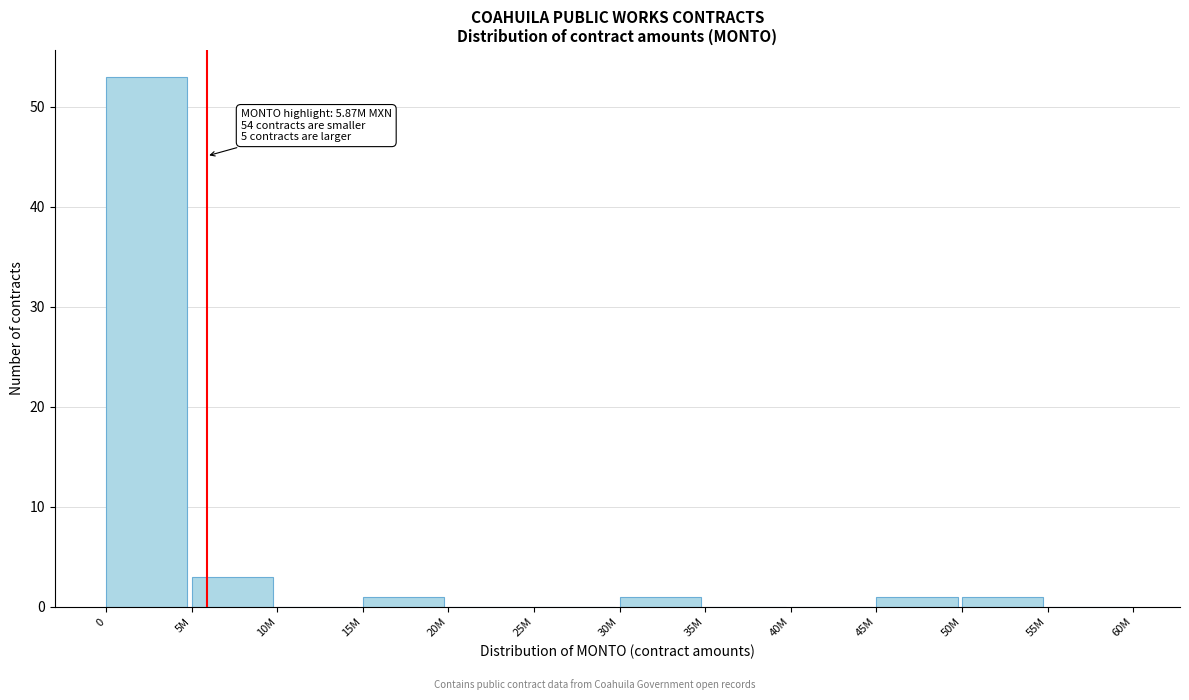

Reading left to right, list all the values displayed in this chart.

0=53	5M=3	10M=0	15M=1	20M=0	25M=0	30M=1	35M=0	40M=0	45M=1	50M=1	55M=0